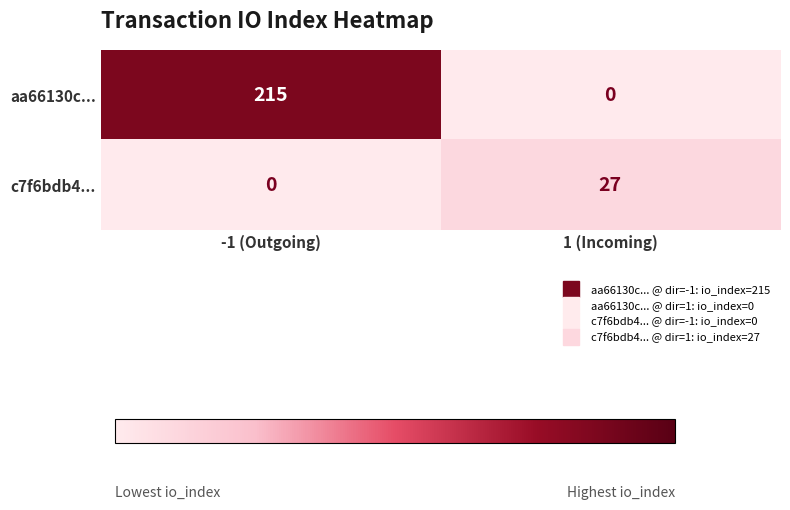

How many positive values does the aa66130c... series have?

1